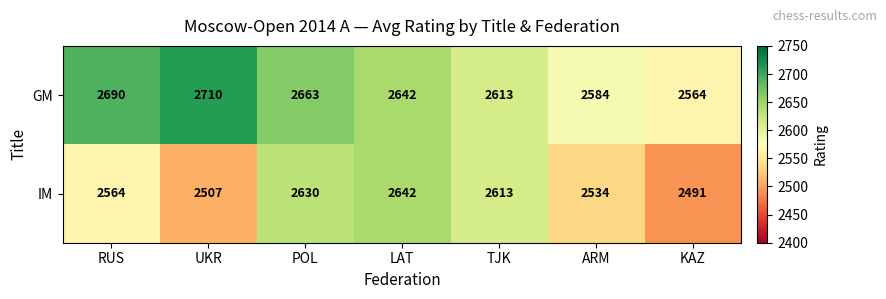

At which category does the chart reach its peak across all series?

UKR